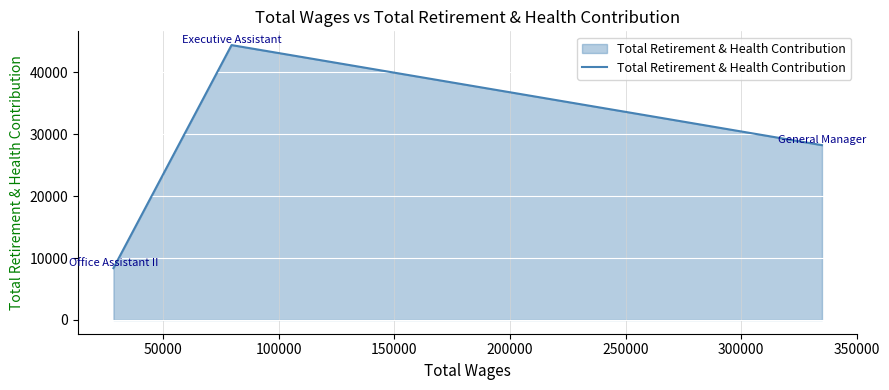

What is the difference between the second highest and minimum values?

19864